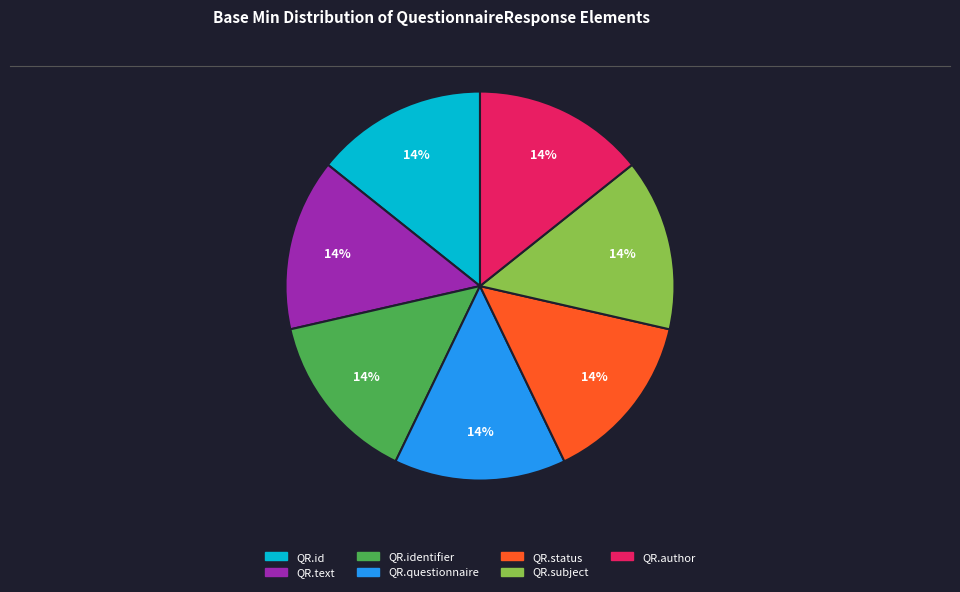

Is there a majority slice in this chart?

No